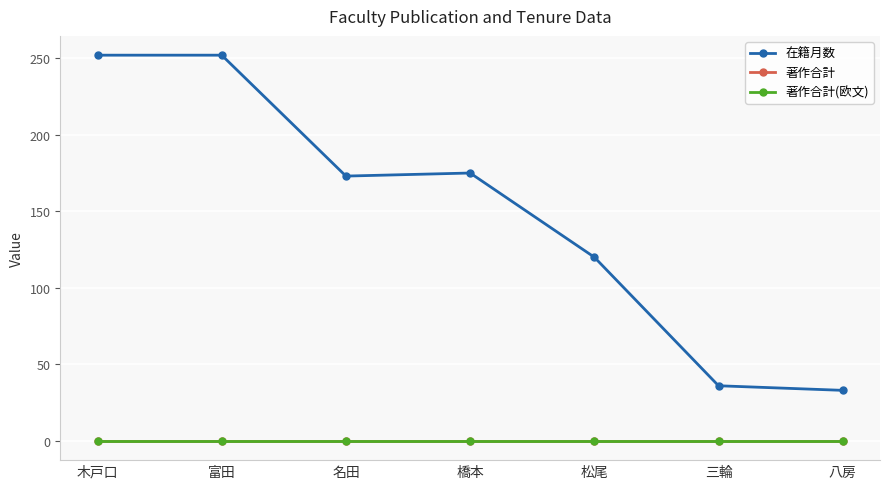

Is the value of 著作合計 at 富田 greater than the value of 在籍月数 at 富田?

No